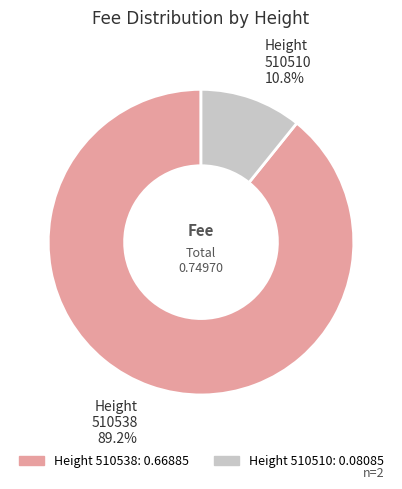

How many segments does this pie chart have?

2